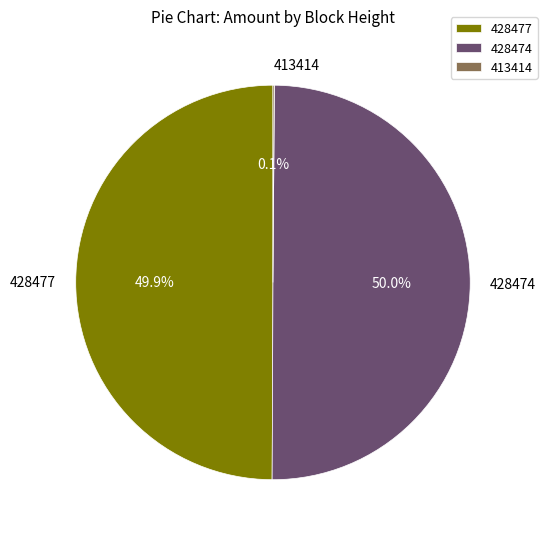

Is it true that 428477 is 38% of the pie?

False